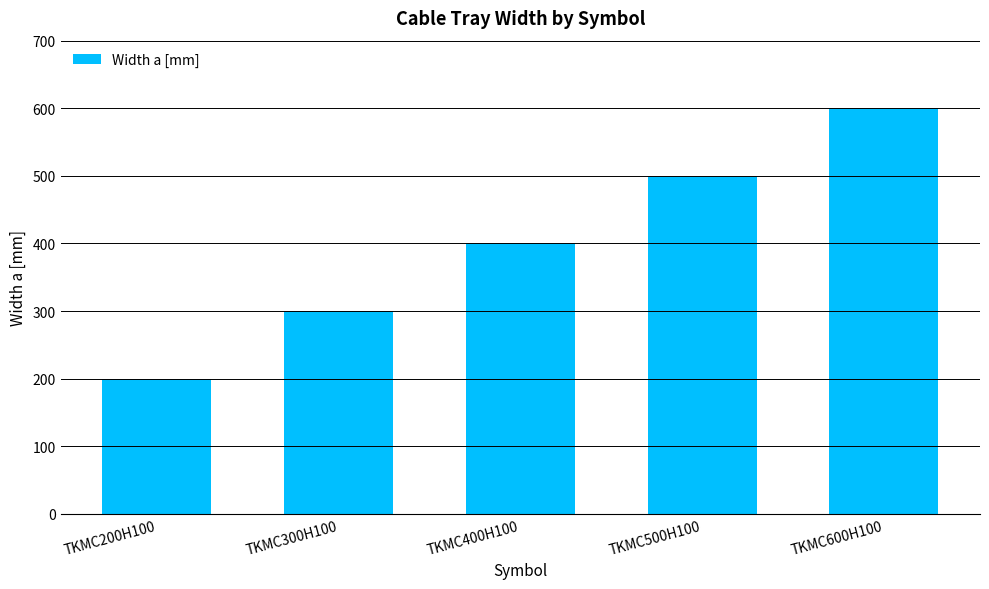

Which label corresponds to the largest value in the chart?

TKMC600H100